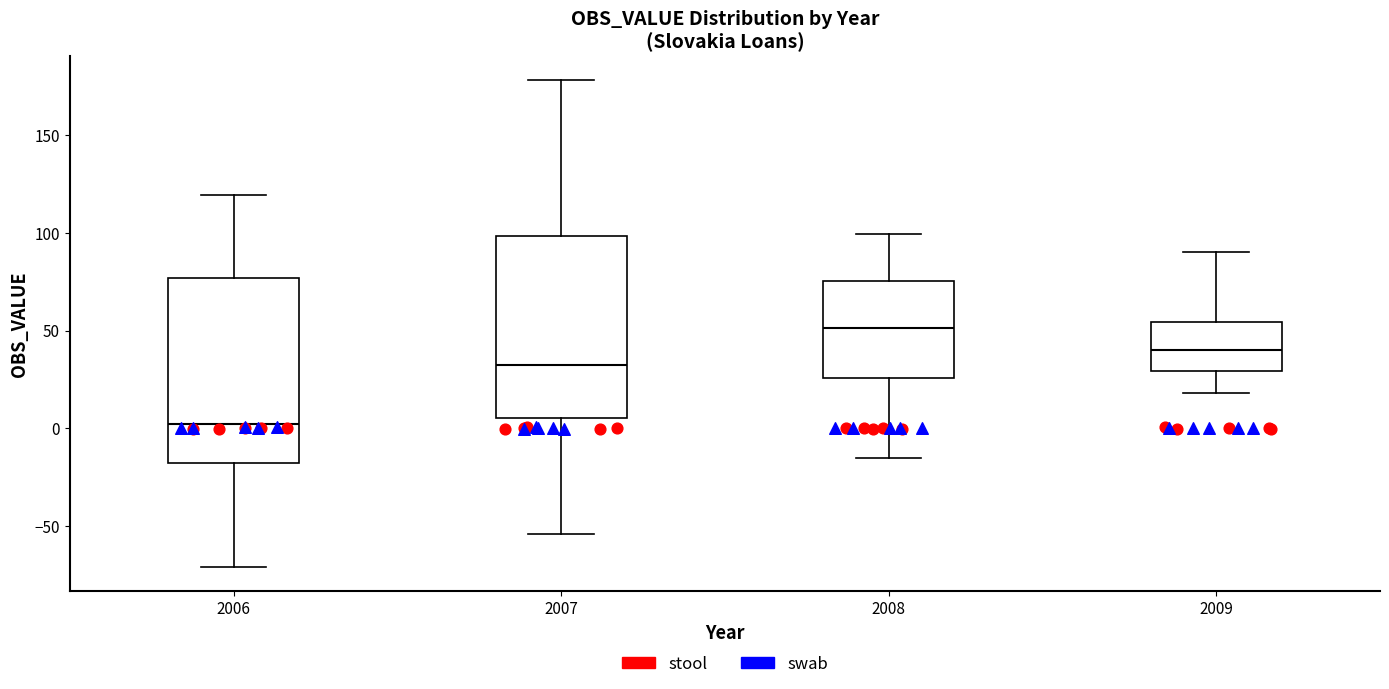

Reading left to right, transcribe this box plot: for each box, give where its median line is, the range the box spans, and where its two whiskers end, as read against the y-axis. The values are not printed on the chart, so give them approximately, as read against the axis.

2006: median 0, box -20 to 75, whiskers -70 to 120
2007: median 30, box 5 to 100, whiskers -55 to 180
2008: median 50, box 25 to 75, whiskers -15 to 100
2009: median 40, box 30 to 55, whiskers 20 to 90